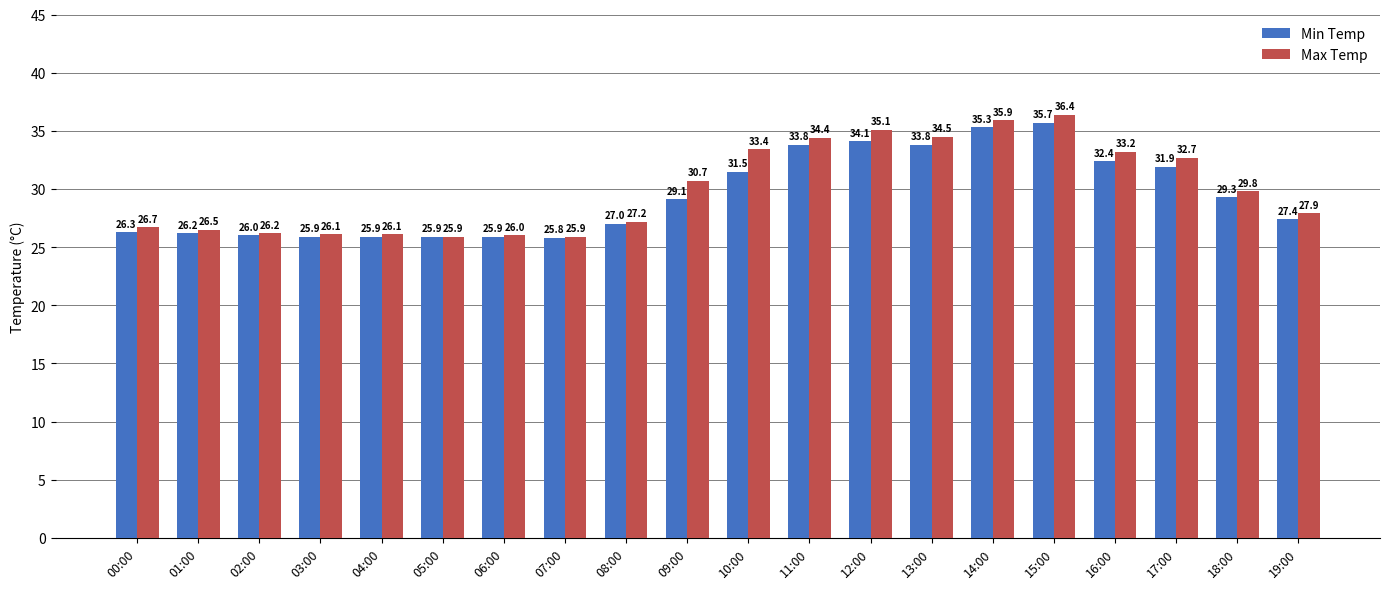

What are all the series names shown in the legend?

Min Temp, Max Temp